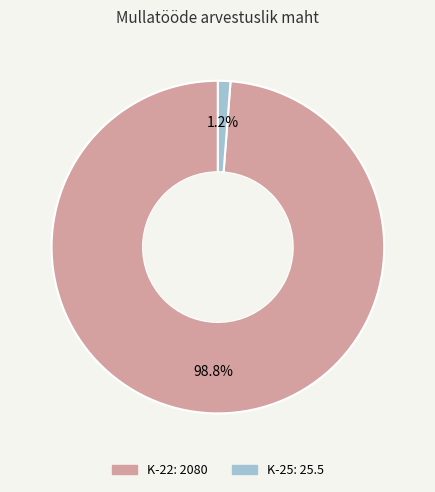

To the nearest percent, what is the difference between the K-22 and K-25 slice percentages?

98%